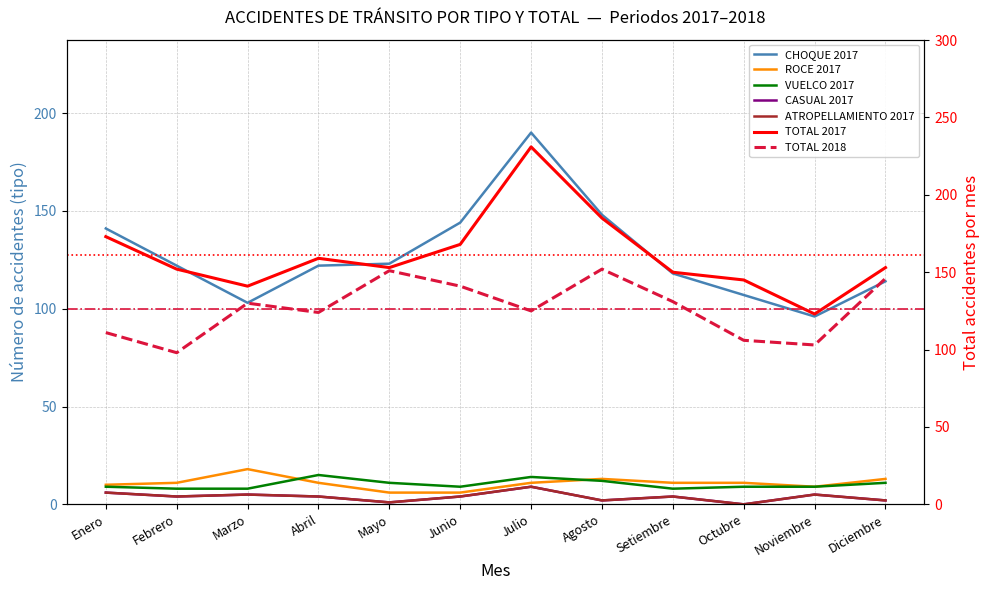

Count the CASUAL 2017 values in the range 2 to 5.

8